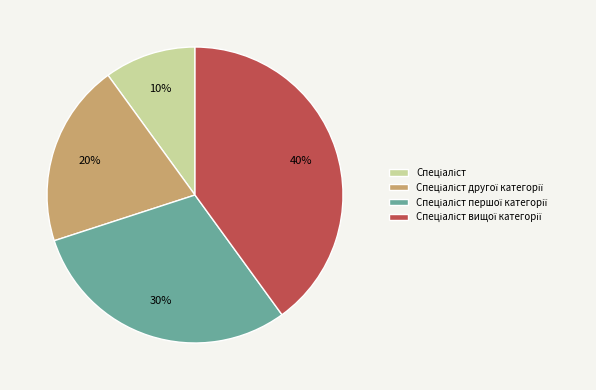

To the nearest percent, what is the difference between the largest and smallest slice percentages?

30%